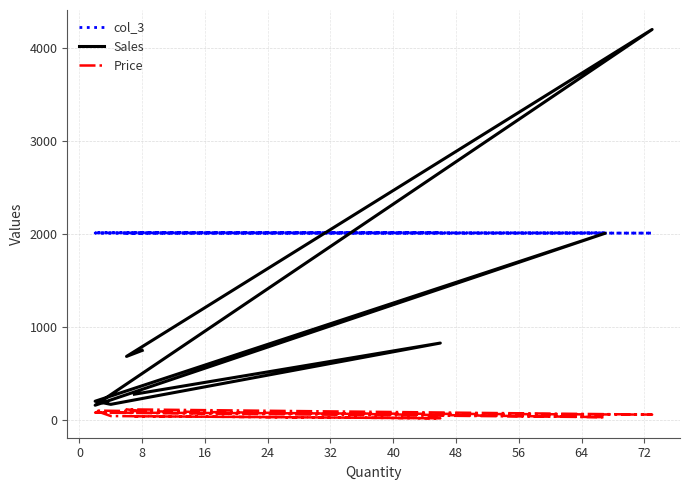

How many data points in col_3 are above 2014?

4